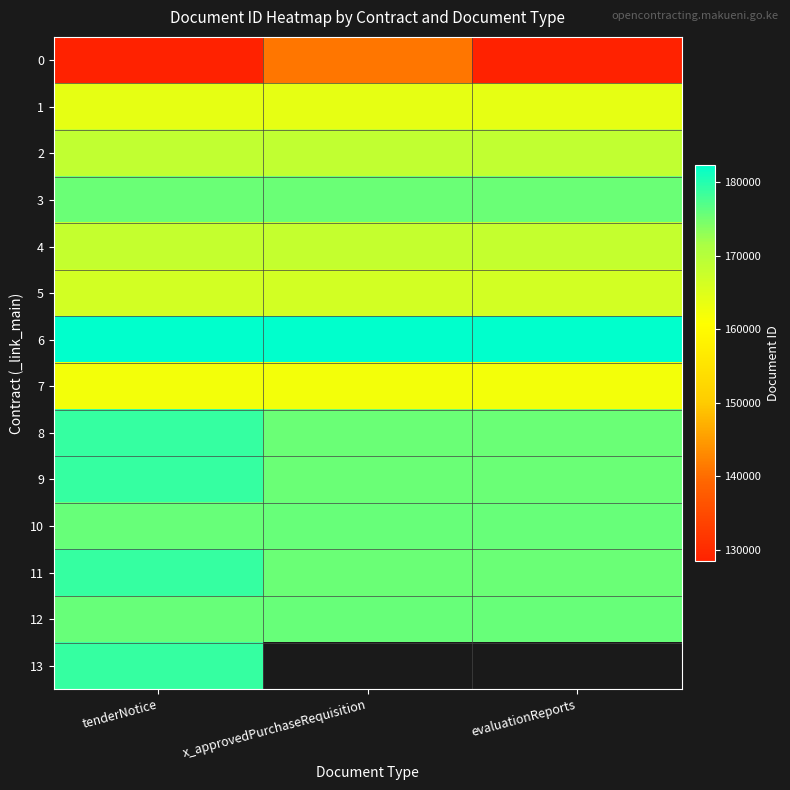

What is the sum of the 10 values at evaluationReports and x_approvedPurchaseRequisition?

351468.0